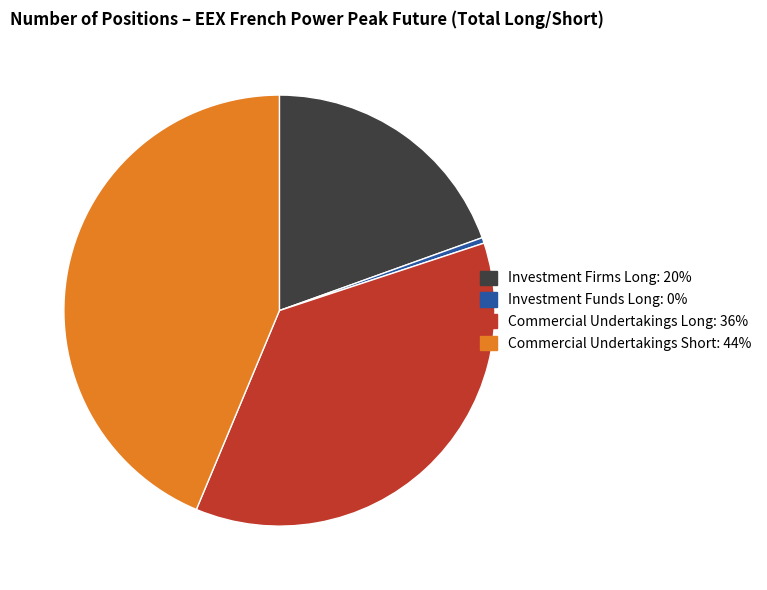

Do Commercial Undertakings Short and Investment Firms Long together represent more than half of the pie?

Yes